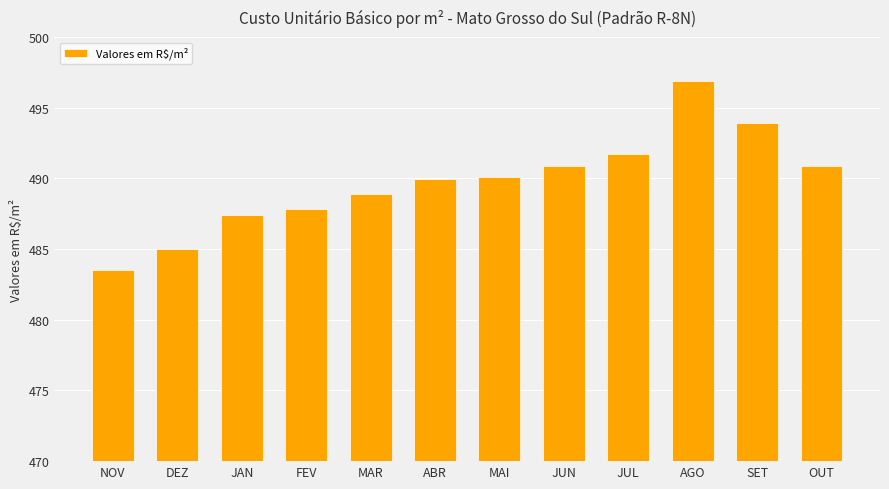

What is the maximum value shown in the chart?

496.9